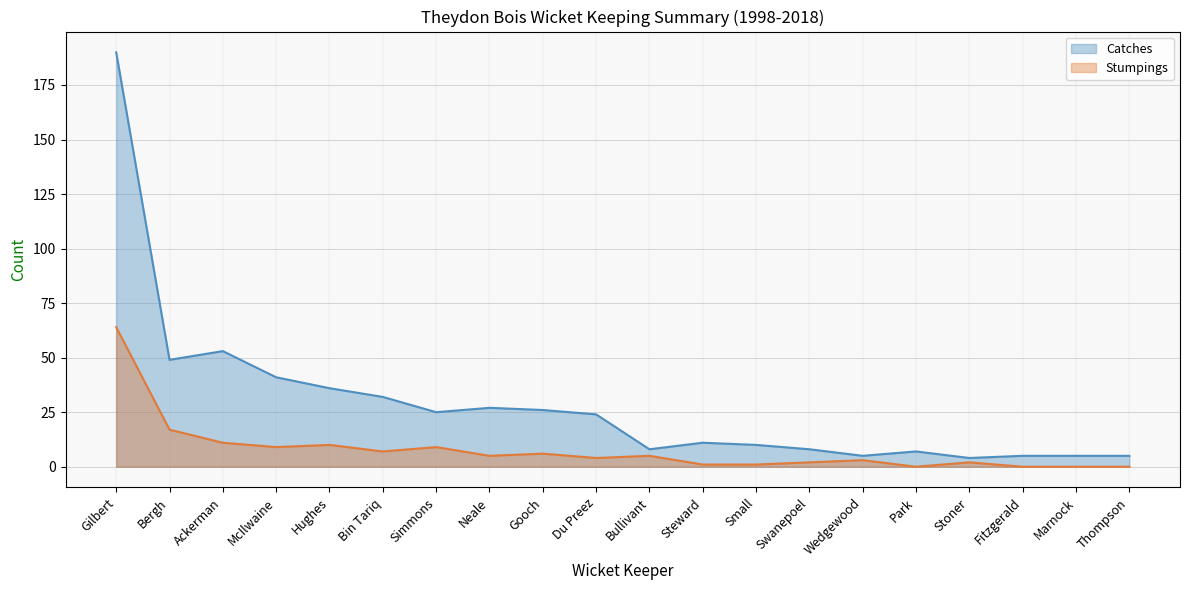

How many categories are shown in the chart?

20